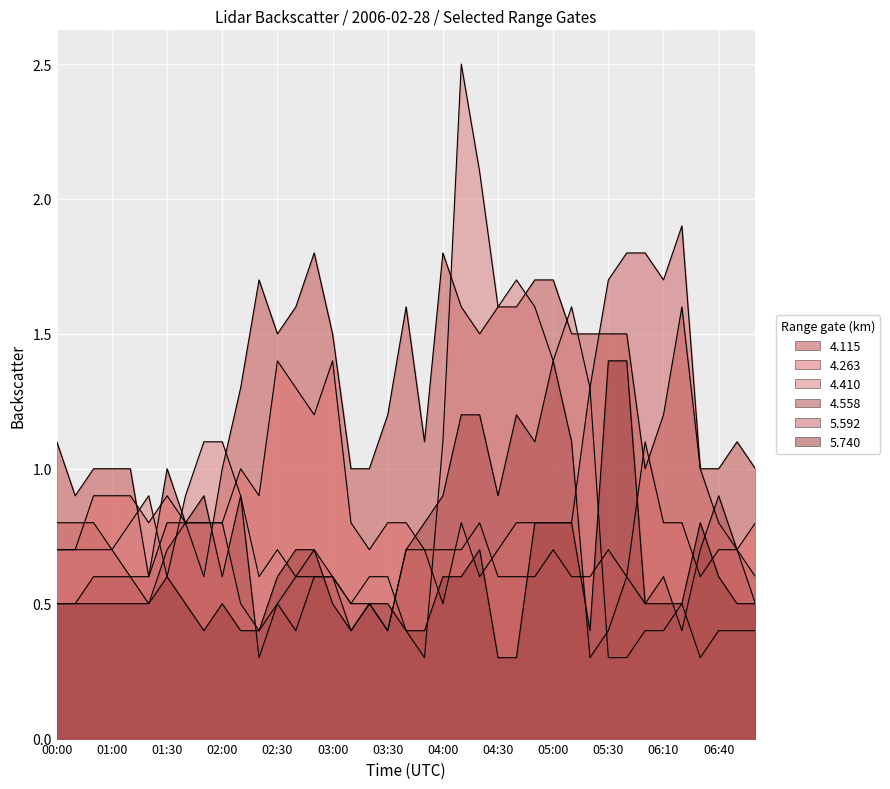

At which category is the sum across all series the highest?

04:10